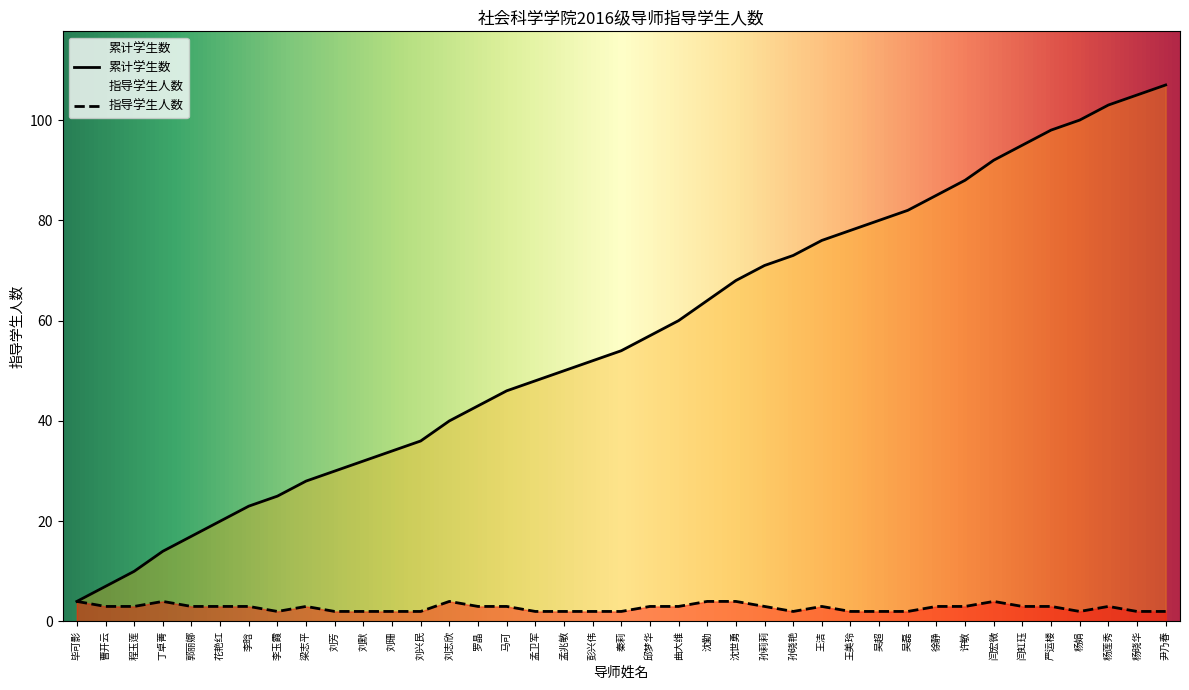

What is the spread (max minus min) of values at 曹开云?

4